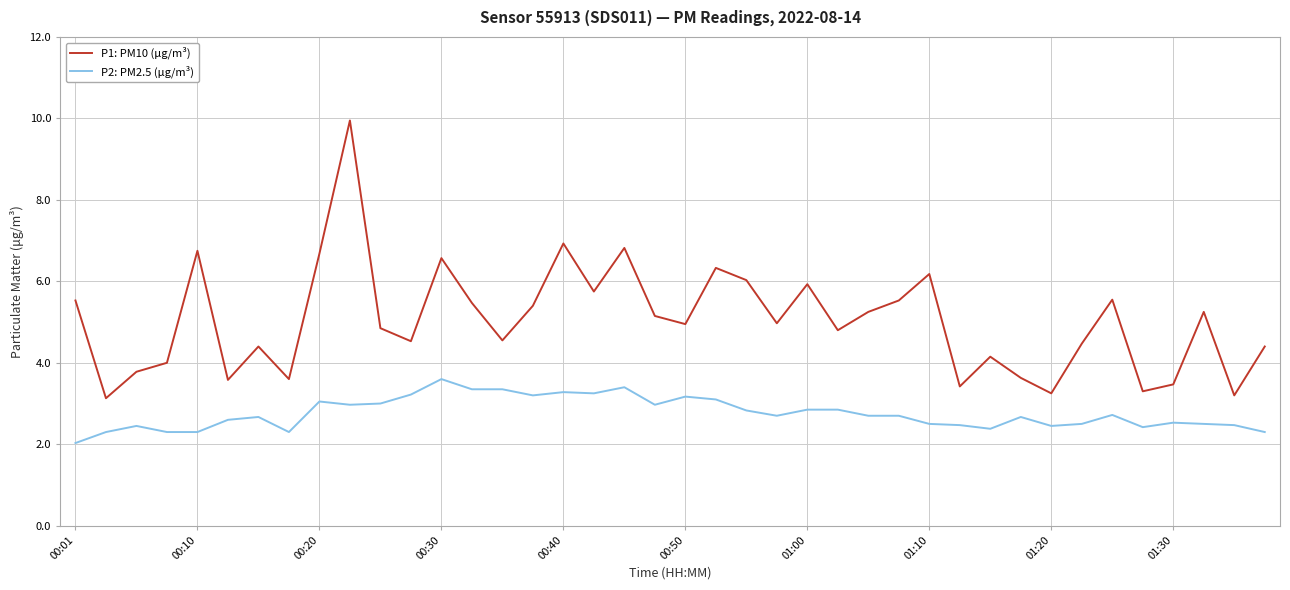

What is the difference between the maximum and minimum values in the P1: PM10 (μg/m³) series?

6.8